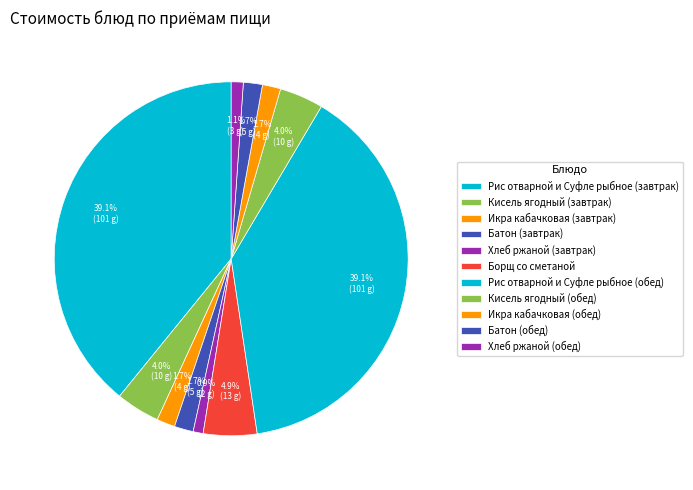

Which slice is the smallest?

Хлеб ржаной (завтрак)